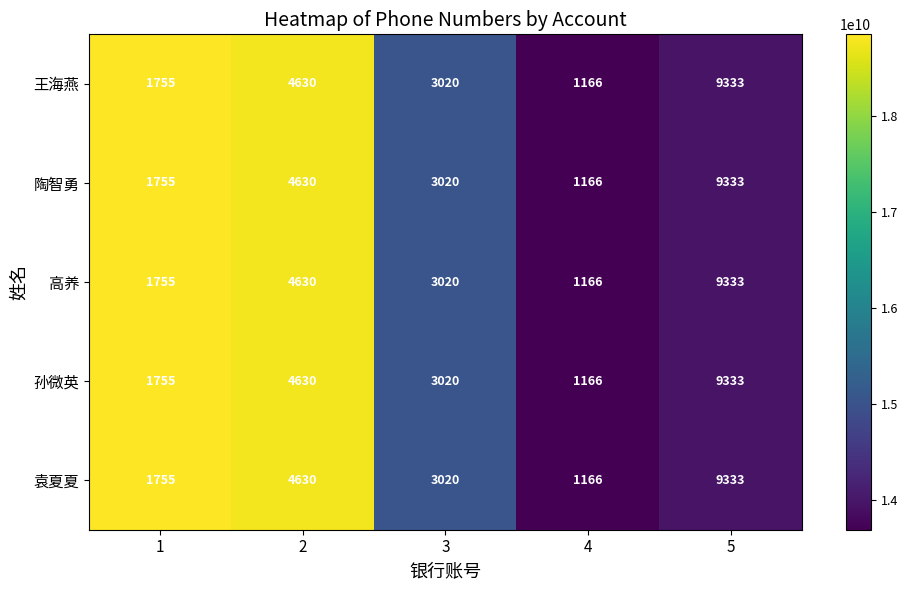

Reading right to left, transcribe all the data shown in this chart.

王海燕: 9333	1166	3020	4630	1755
陶智勇: 9333	1166	3020	4630	1755
高养: 9333	1166	3020	4630	1755
孙微英: 9333	1166	3020	4630	1755
袁夏夏: 9333	1166	3020	4630	1755